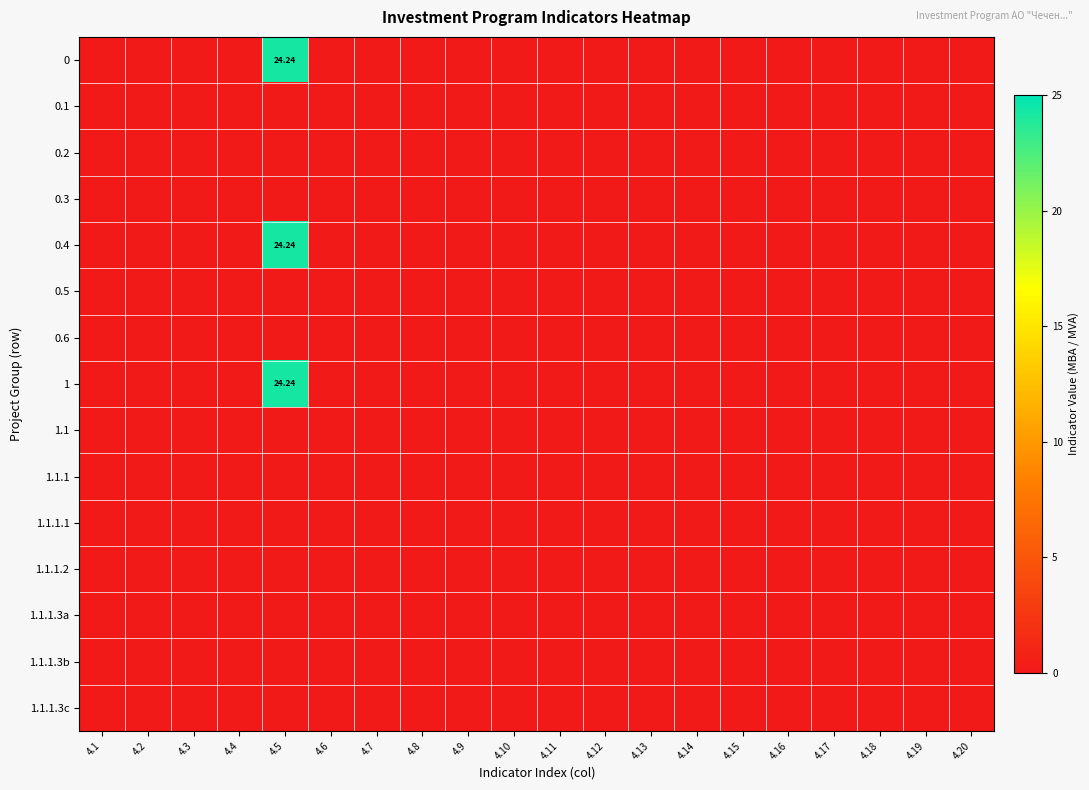

True or false: 0.3 has a value of 0.0 at 4.19.

True